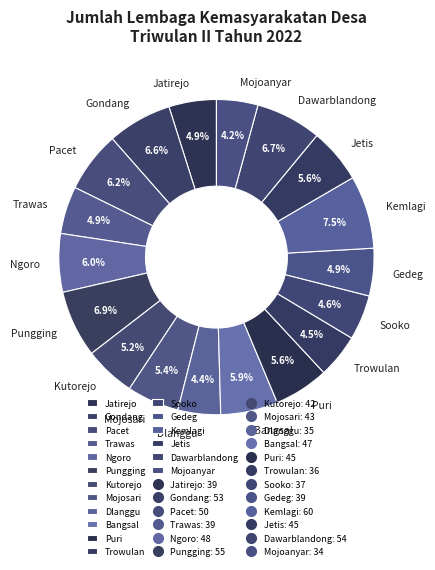

What percentage is the Mojoanyar slice, to the nearest percent?

4%